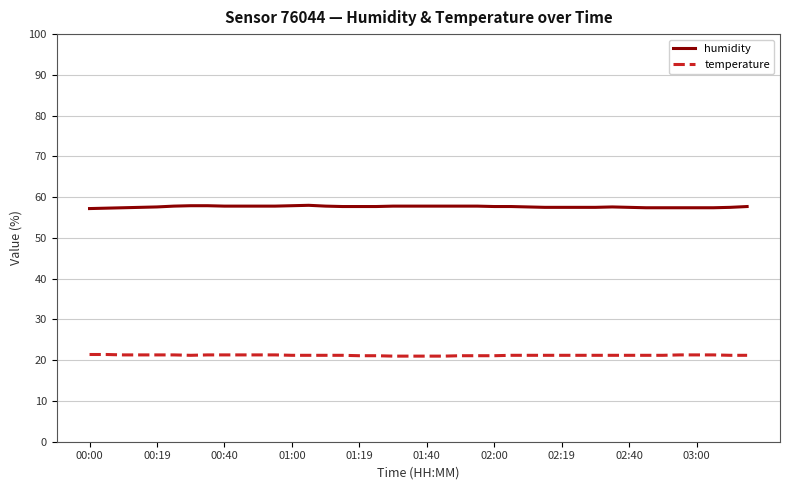

What is the maximum value shown in the chart?

58.0